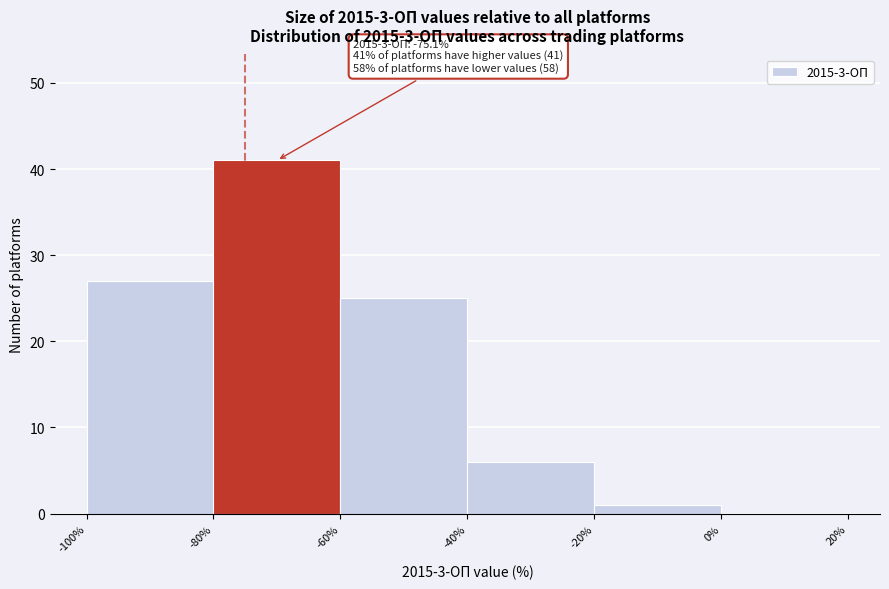

Which range on the x-axis has the tallest bar?

-80% to -60%